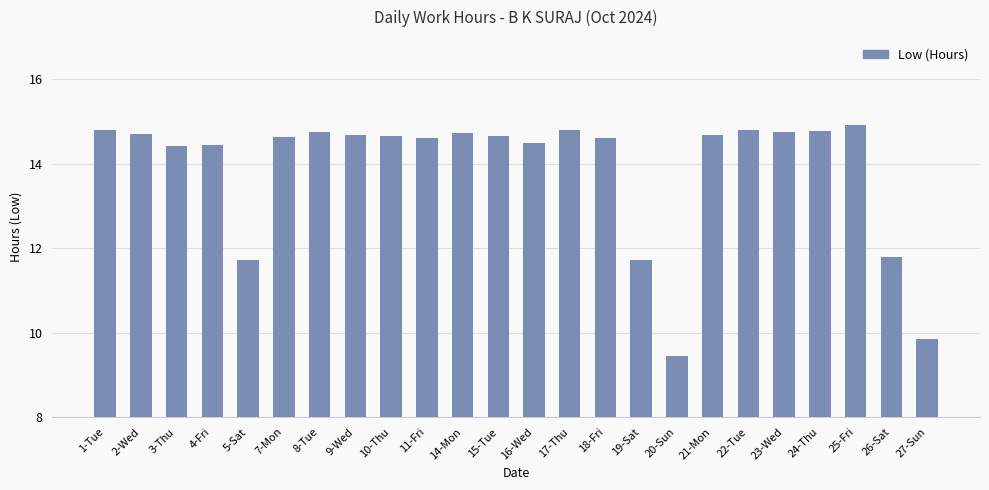

True or false: the data shows 18.5 at 19-Sat.

False